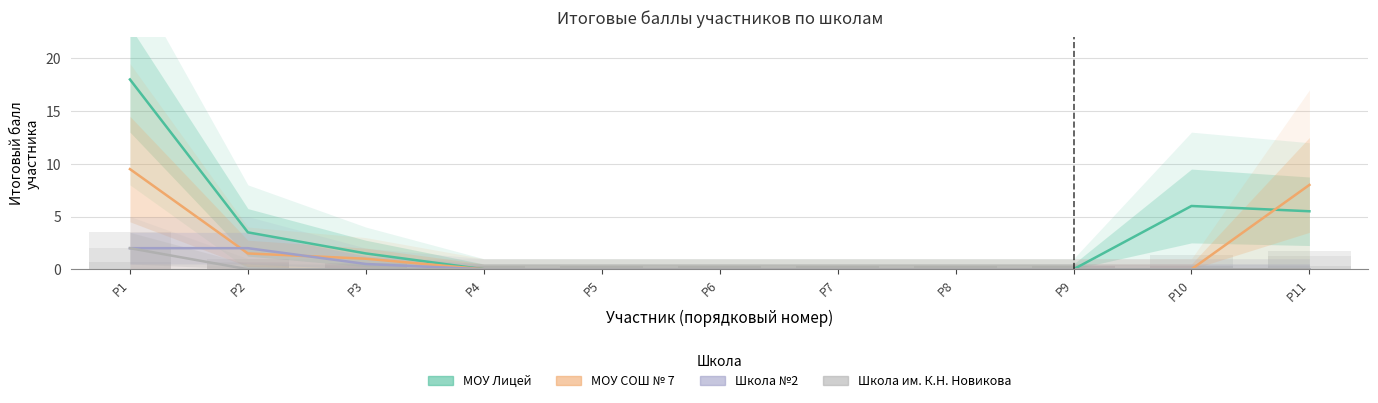

Reading right to left, list all the values displayed in this chart.

МОУ Лицей: P11=5.5	P10=6.0	P9=0.0	P8=0.0	P7=0.0	P6=0.0	P5=0.0	P4=0.0	P3=1.5	P2=3.5	P1=18.0
МОУ СОШ № 7: P11=8.0	P10=0.0	P9=0.0	P8=0.0	P7=0.0	P6=0.0	P5=0.0	P4=0.0	P3=1.0	P2=1.5	P1=9.5
Школа №2: P11=0.0	P10=0.0	P9=0.0	P8=0.0	P7=0.0	P6=0.0	P5=0.0	P4=0.0	P3=0.5	P2=2.0	P1=2.0
Школа им. К.Н. Новикова: P11=0.0	P10=0.0	P9=0.0	P8=0.0	P7=0.0	P6=0.0	P5=0.0	P4=0.0	P3=0.0	P2=0.0	P1=2.0